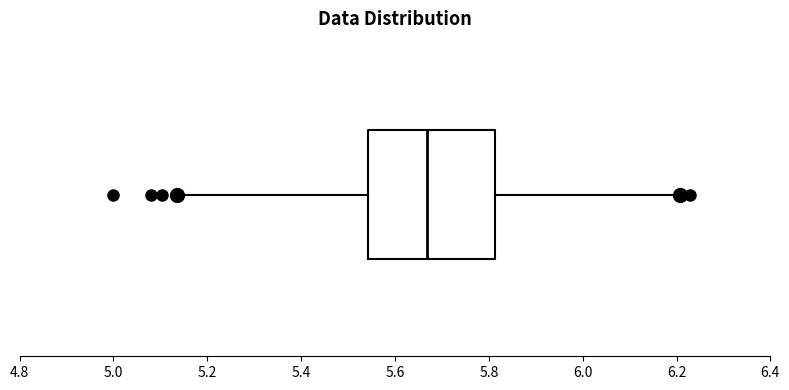

Transcribe this box plot: give where the median line is, the range the box spans, and where the two whiskers end, as read against the x-axis. The values are not printed on the chart, so give them approximately, as read against the axis.

median 5.66, box 5.54 to 5.82, whiskers 5.14 to 6.20